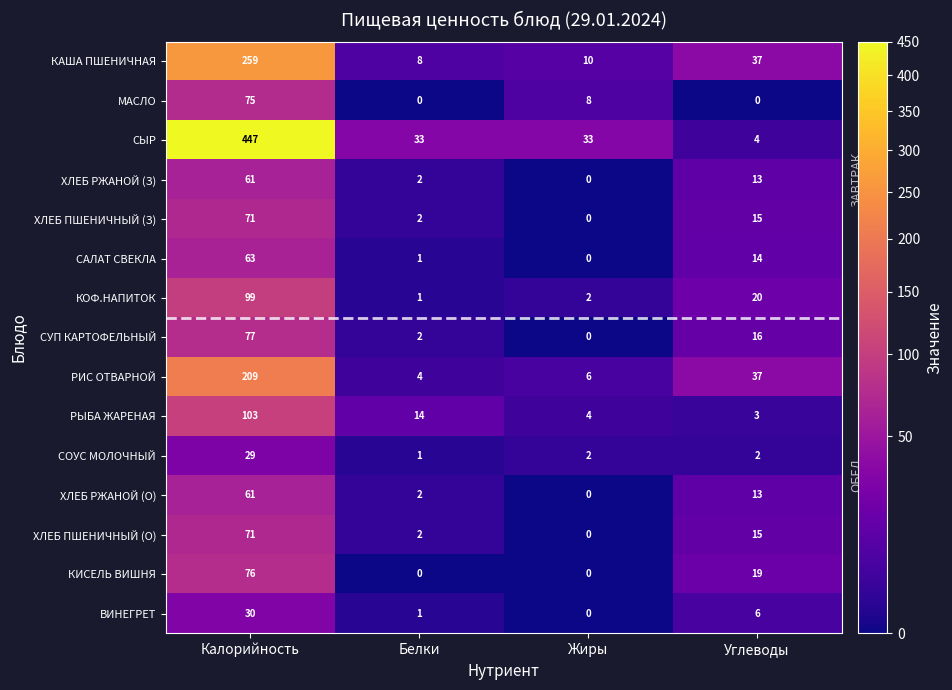

What is the difference between the maximum and minimum values in the РЫБА ЖАРЕНАЯ series?

100